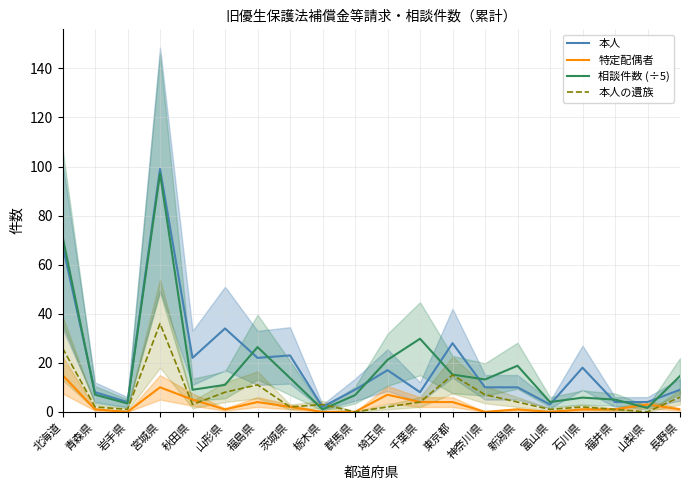

How many series are shown in this chart?

4